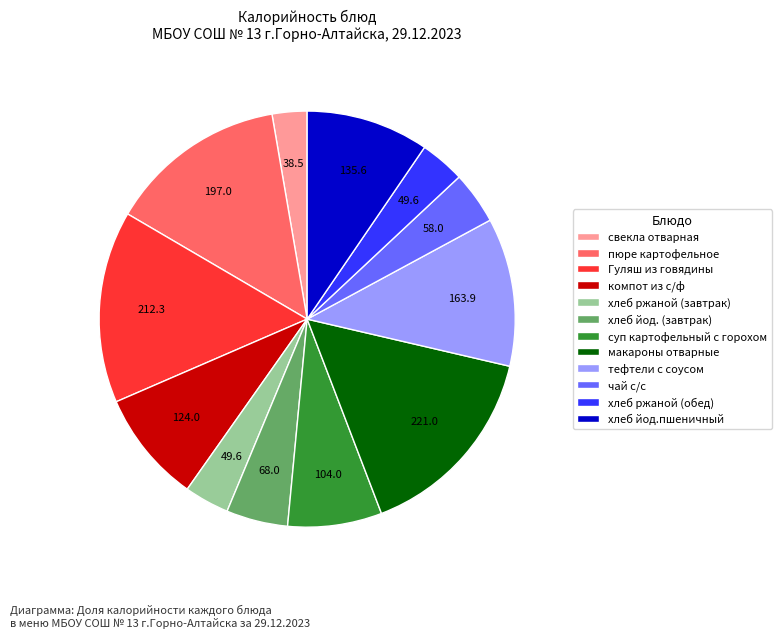

Count the number of slices in the pie.

12